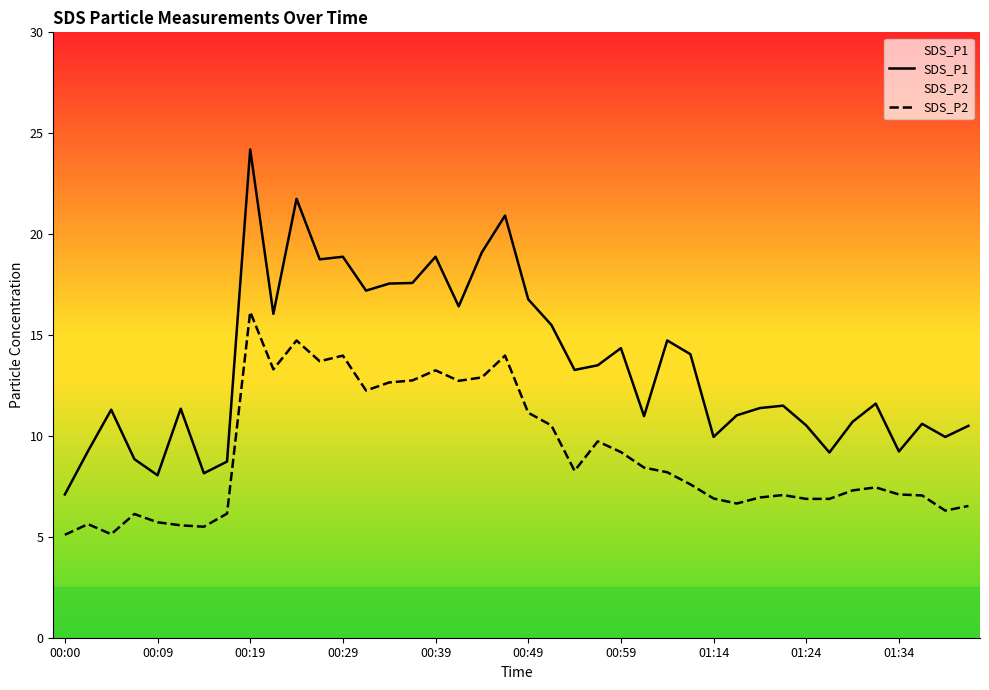

Which series has the widest spread of values?

SDS_P1